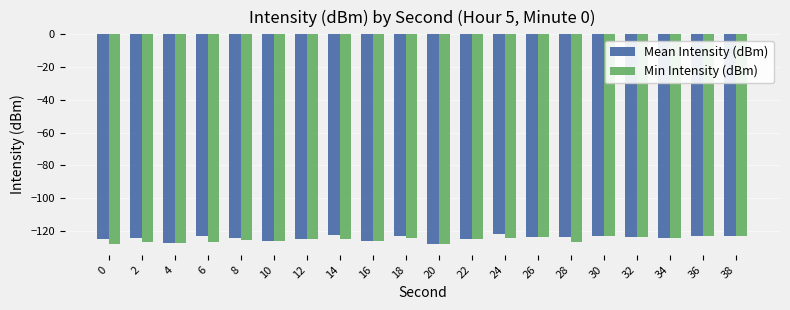

What is the total value across all series at 8?

-249.9